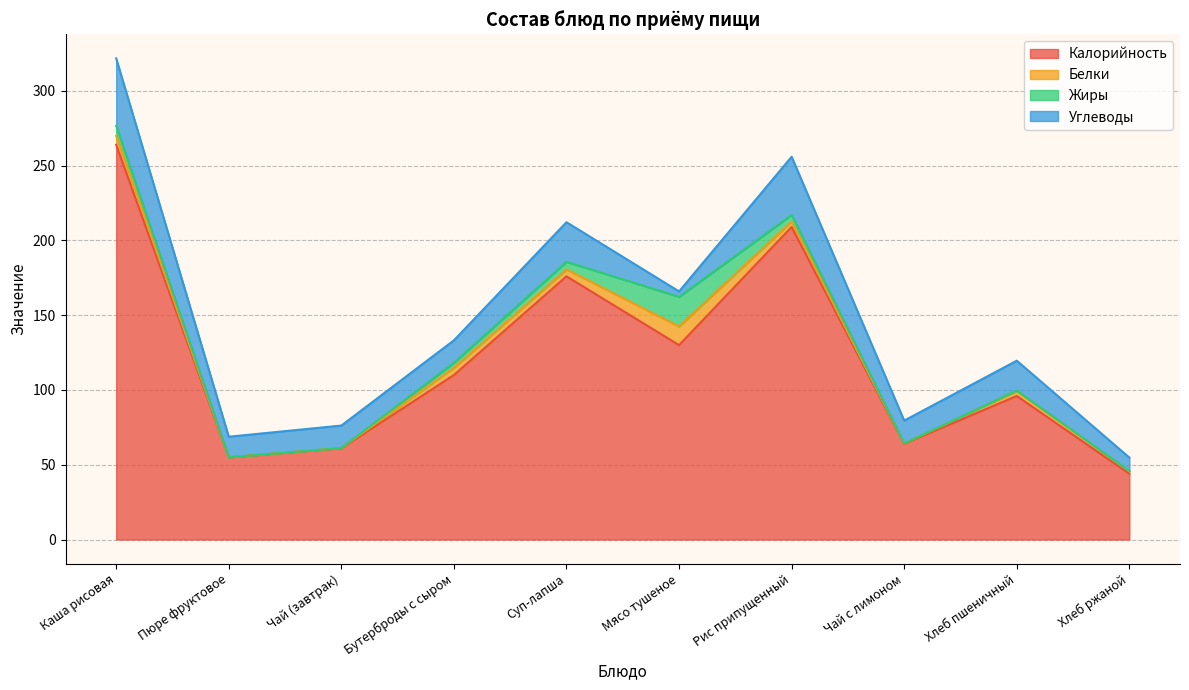

Where is the first local minimum for Жиры?

Пюре фруктовое